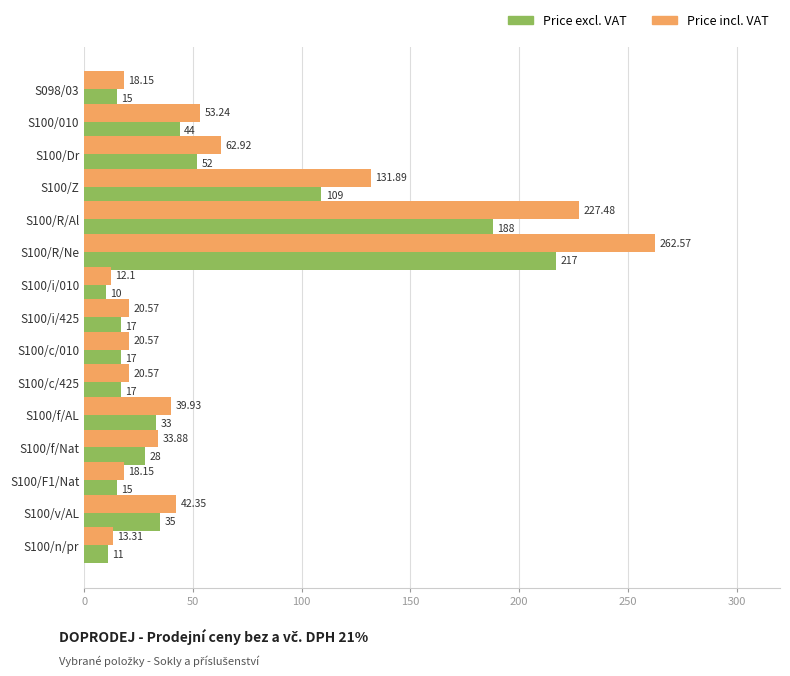

What is the difference between the Price excl. VAT values at S100/c/010 and S100/v/AL?

18.0